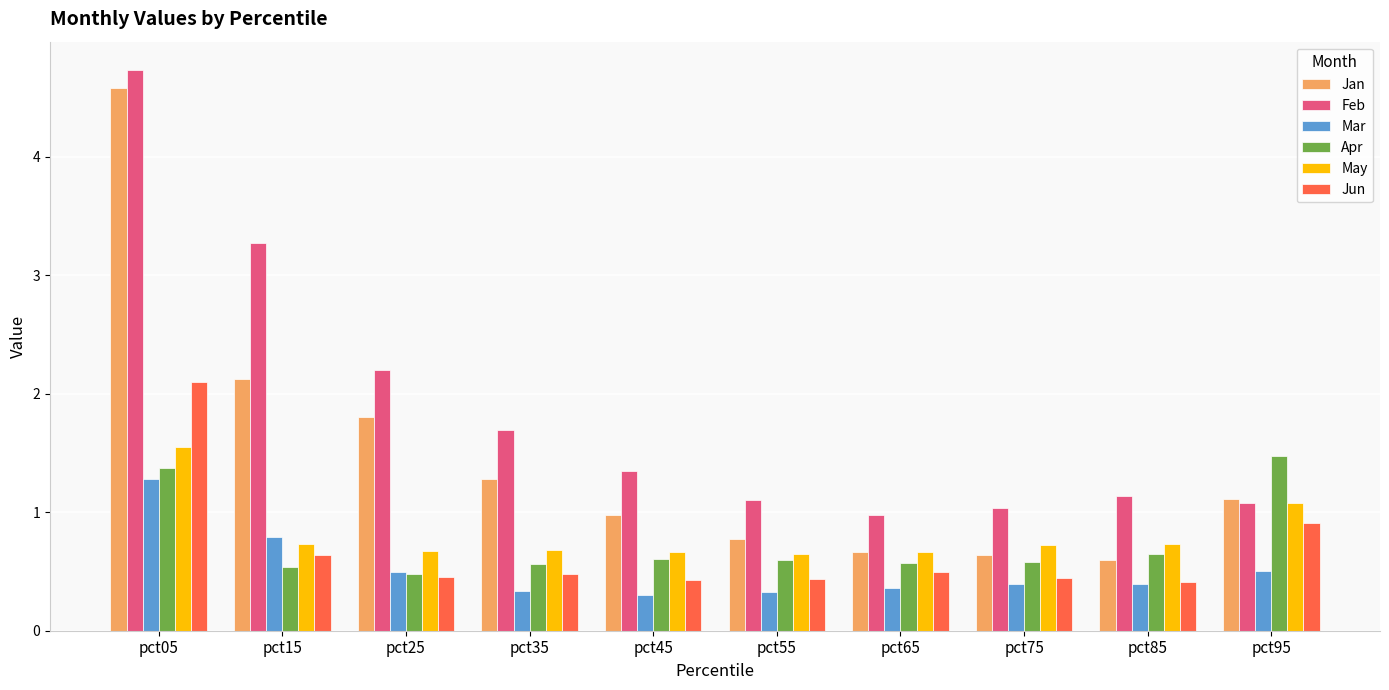

Rank the series by their maximum value, from lowest to highest.

Mar, Apr, May, Jun, Jan, Feb